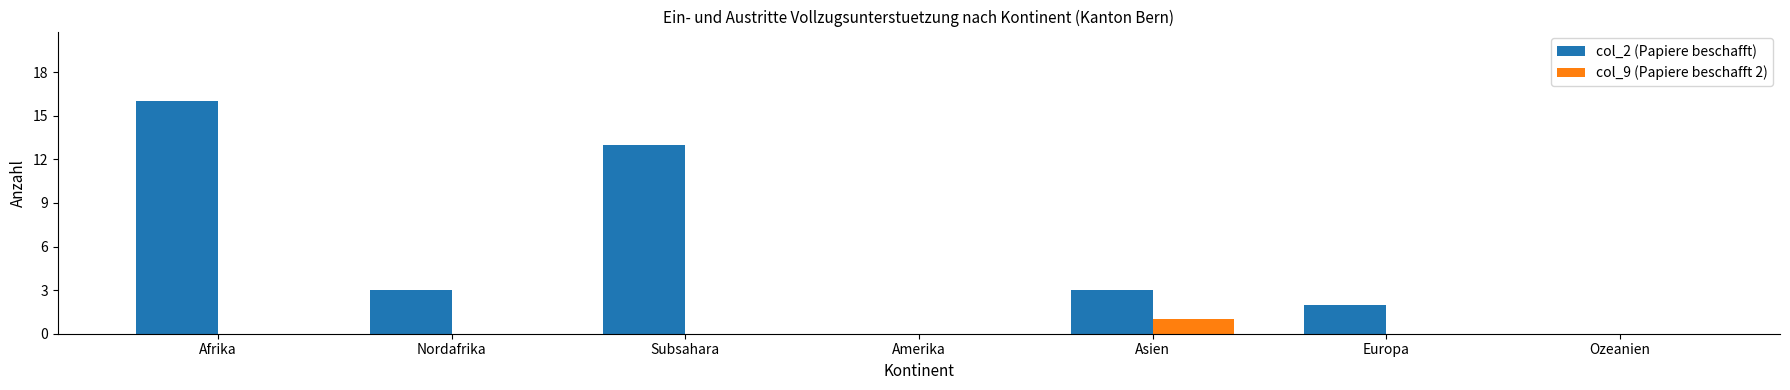

The value of col_9 (Papiere beschafft 2) at Europa is 1. True or false?

False